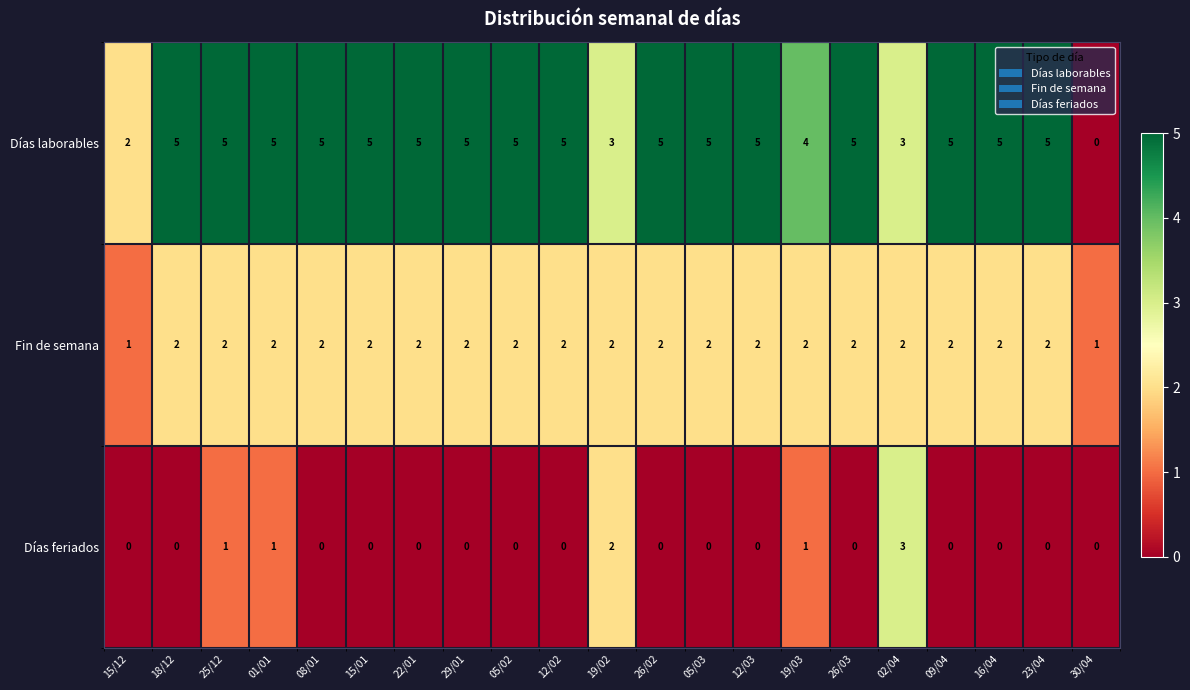

What is the total value across all series at 29/01?

7